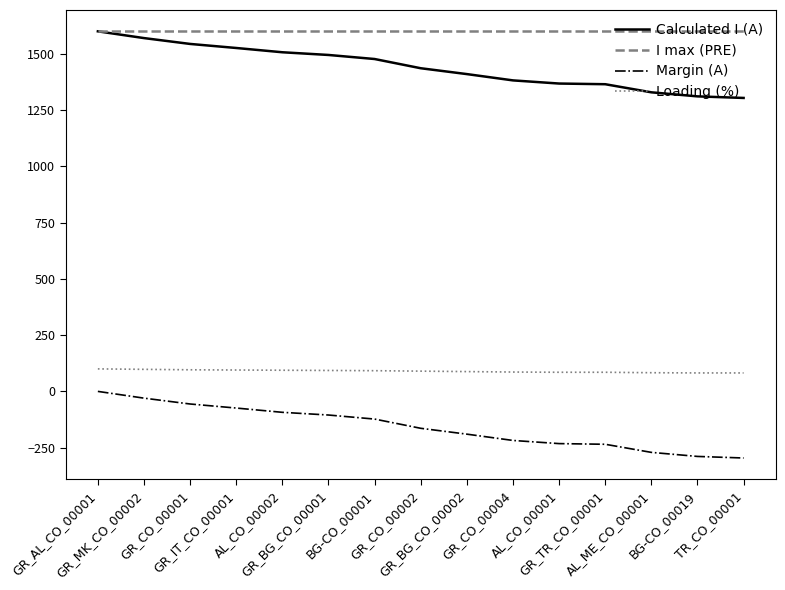

How many lines are shown in the chart?

4